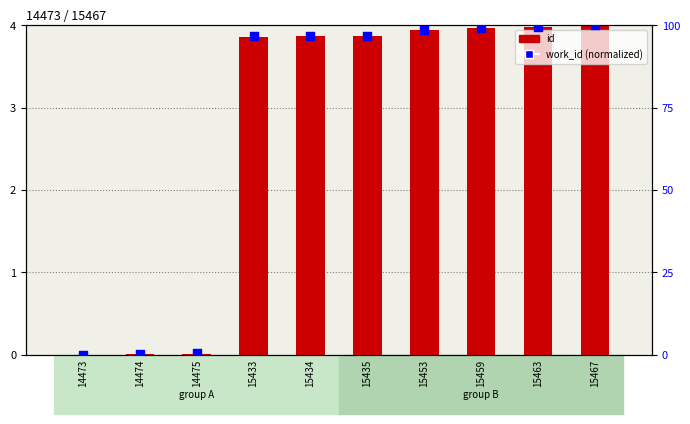

What is the total value across all series at 14475?

0.5